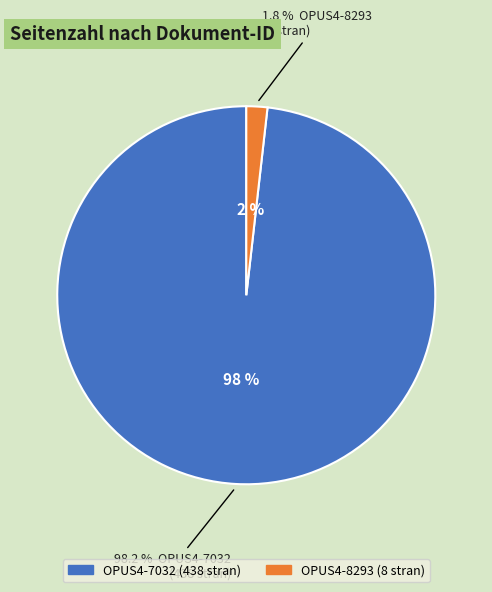

Which category has the smallest portion of the pie?

OPUS4-8293